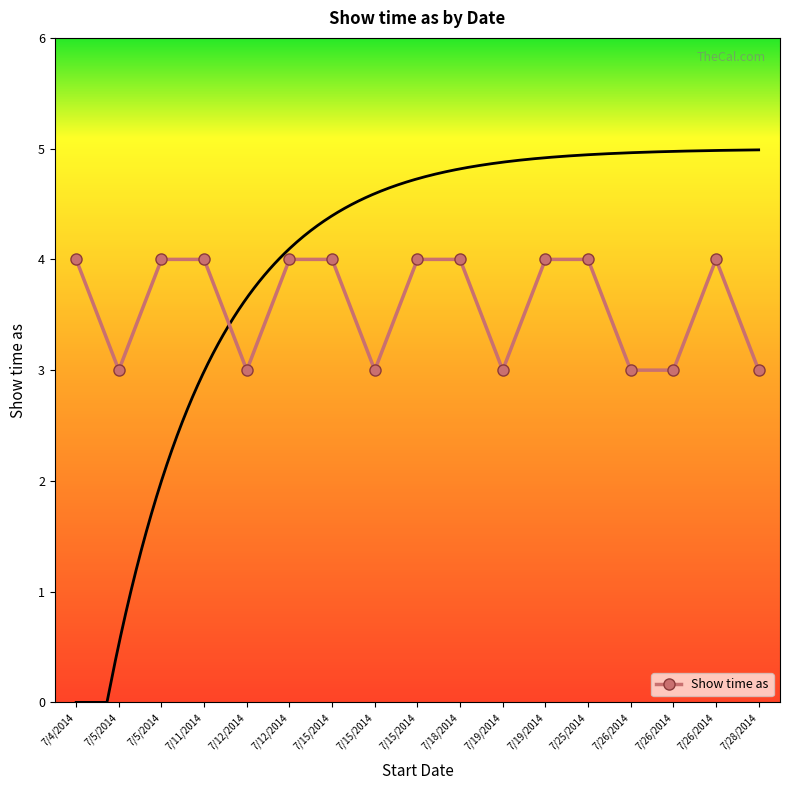

How many interior local peaks (higher than both neighbors) does the data have?

1